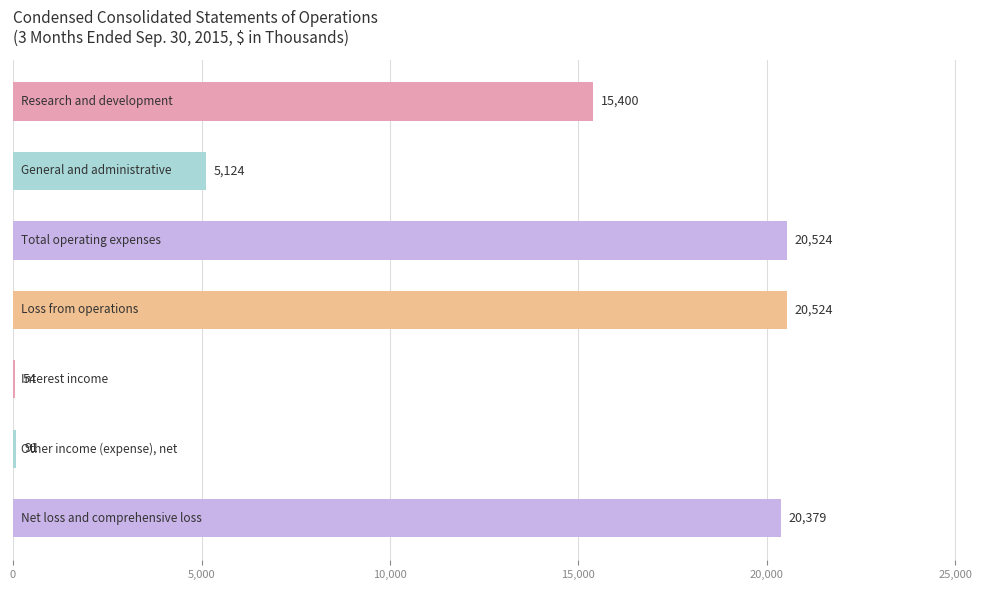

What is the sum of all values?

82096